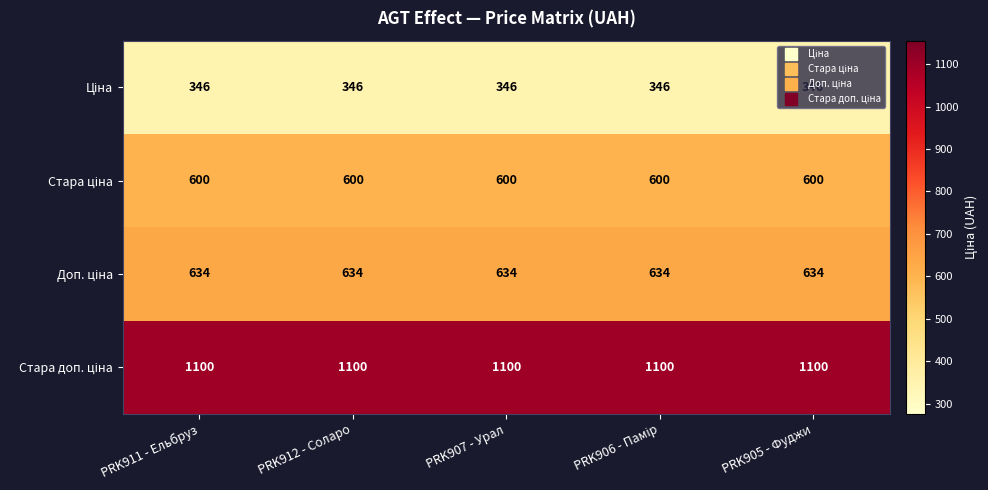

At how many categories does at least one series exceed 523?

5